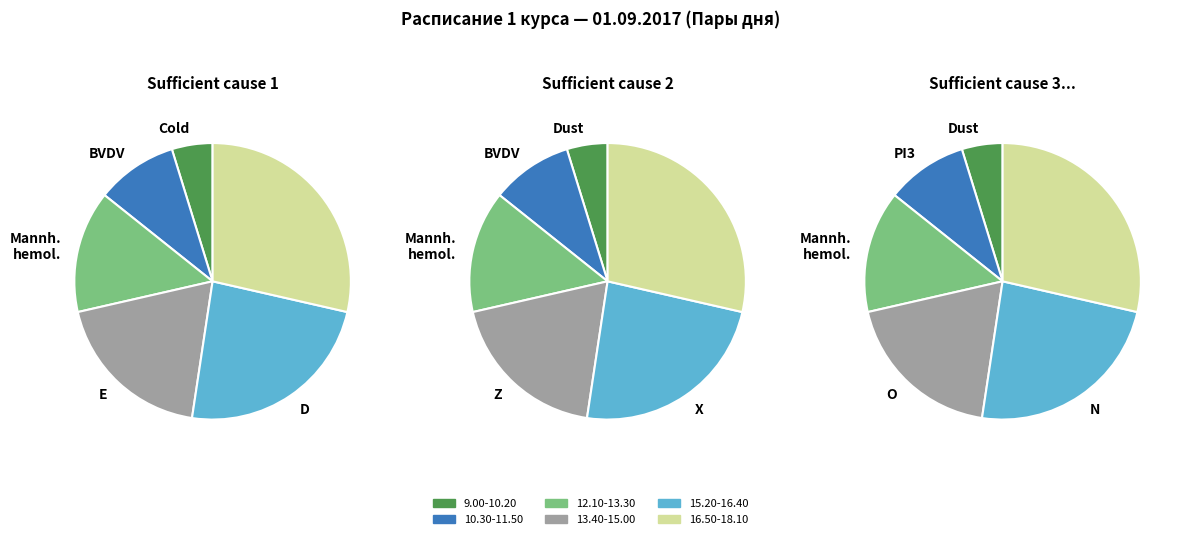

Is there any slice that represents more than half of the pie?

No